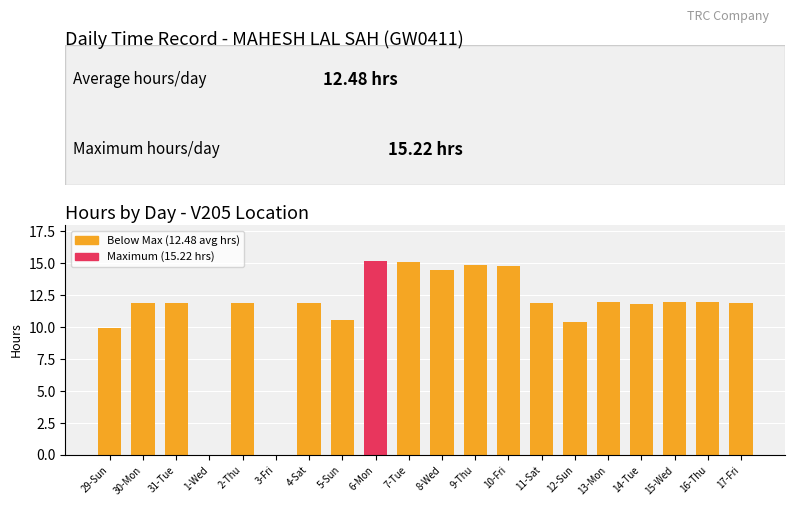

How many data points are less than 11?

5